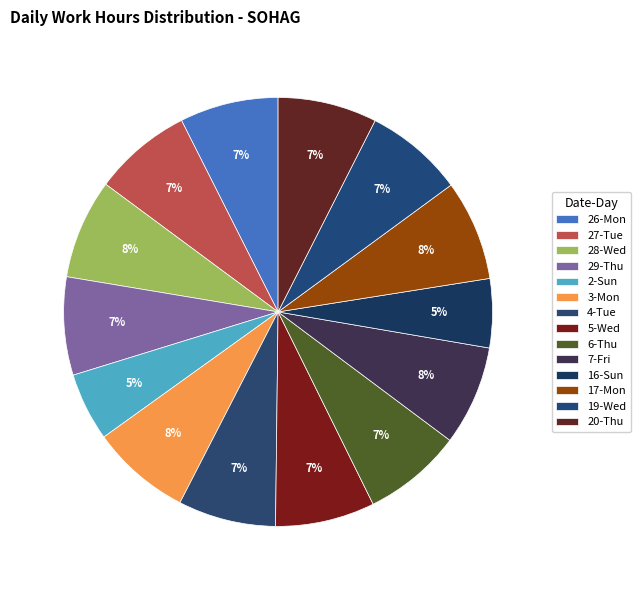

Rank the categories by value from lowest to highest.

2-Sun, 16-Sun, 4-Tue, 29-Thu, 27-Tue, 26-Mon, 19-Wed, 20-Thu, 6-Thu, 5-Wed, 28-Wed, 7-Fri, 3-Mon, 17-Mon